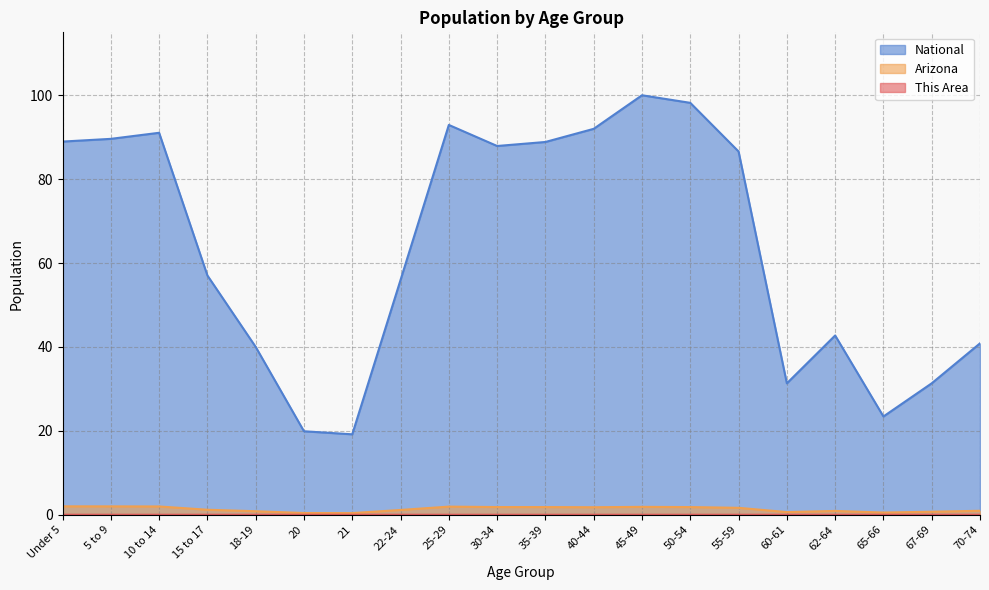

Which series has the widest spread of values?

National